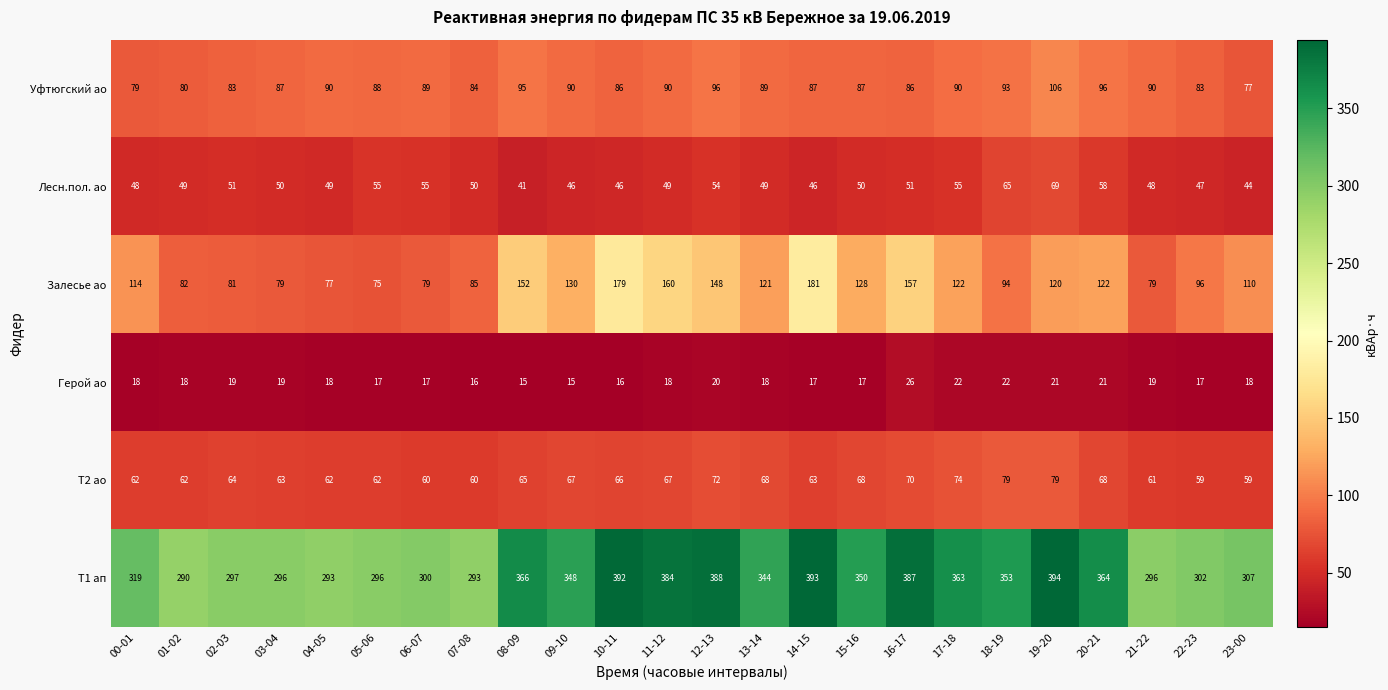

What is the smallest value displayed?

15